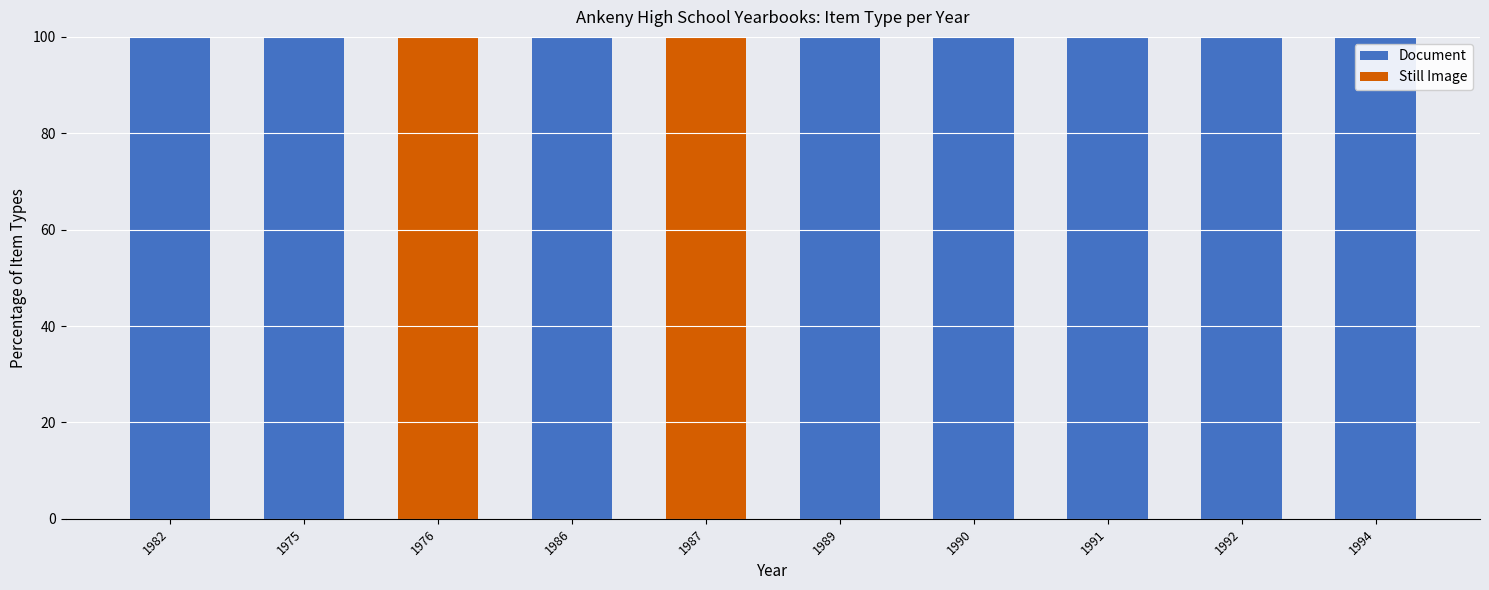

Is it true that Document equals 161 at 1994?

False